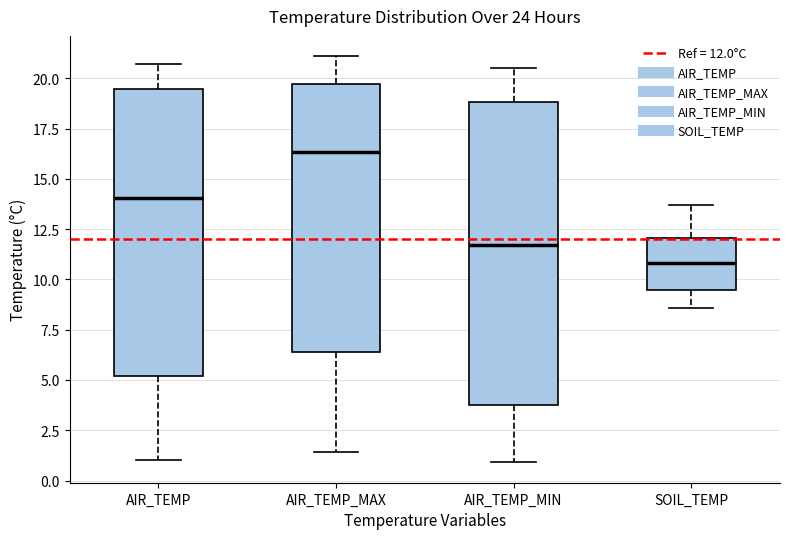

Reading left to right, read every box against the y-axis: the position of its median line, the range the box covers, and the ends of its whiskers. The values are not printed on the chart, so give them approximately, as read against the axis.

AIR_TEMP: median 14.0, box 5.0 to 19.5, whiskers 1.0 to 20.5
AIR_TEMP_MAX: median 16.5, box 6.5 to 19.5, whiskers 1.5 to 21.0
AIR_TEMP_MIN: median 11.5, box 4.0 to 19.0, whiskers 1.0 to 20.5
SOIL_TEMP: median 11.0, box 9.5 to 12.0, whiskers 8.5 to 13.5